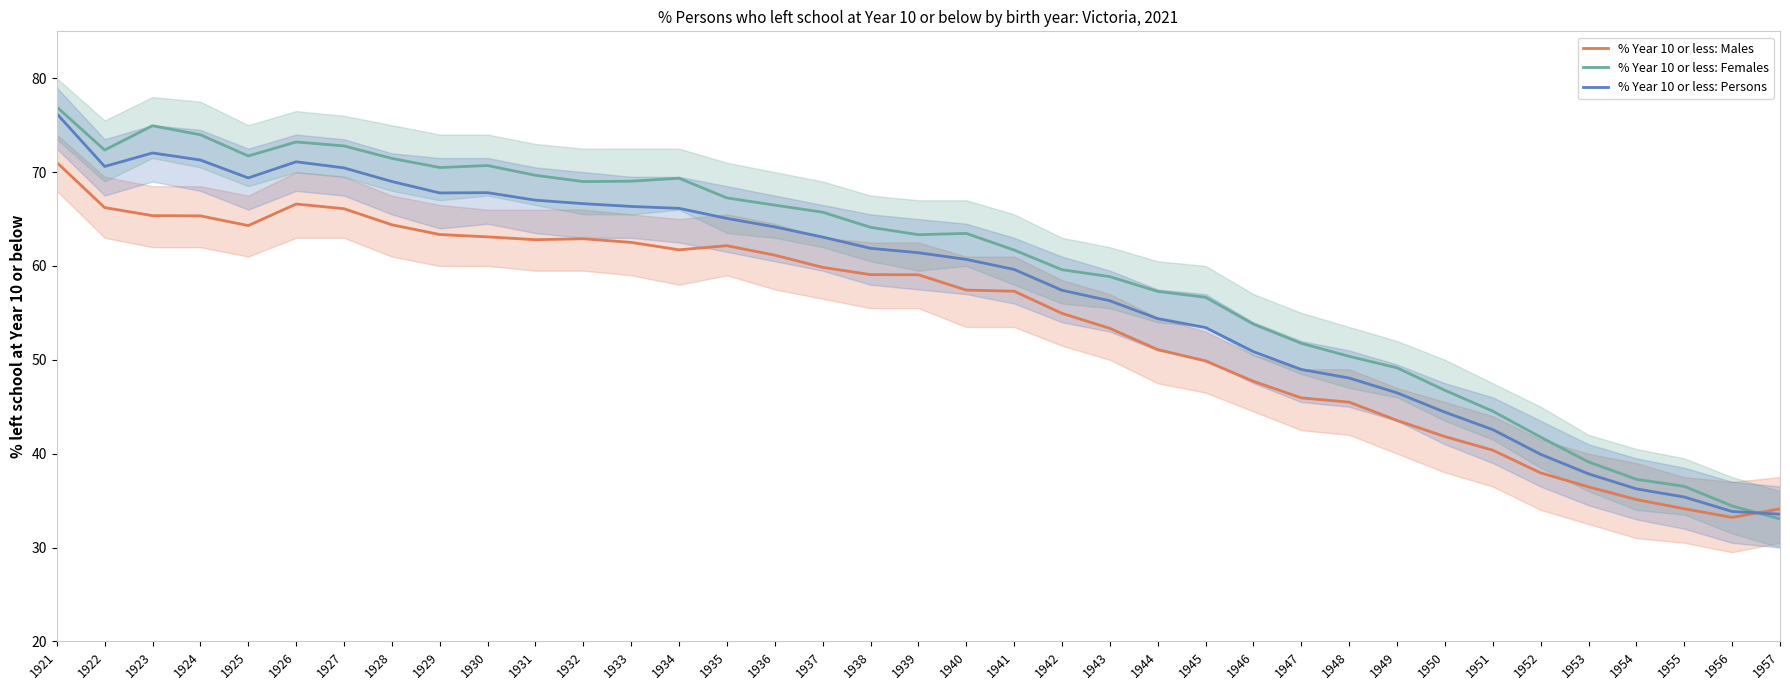

What are all the series names shown in the legend?

% Year 10 or less: Males, % Year 10 or less: Females, % Year 10 or less: Persons